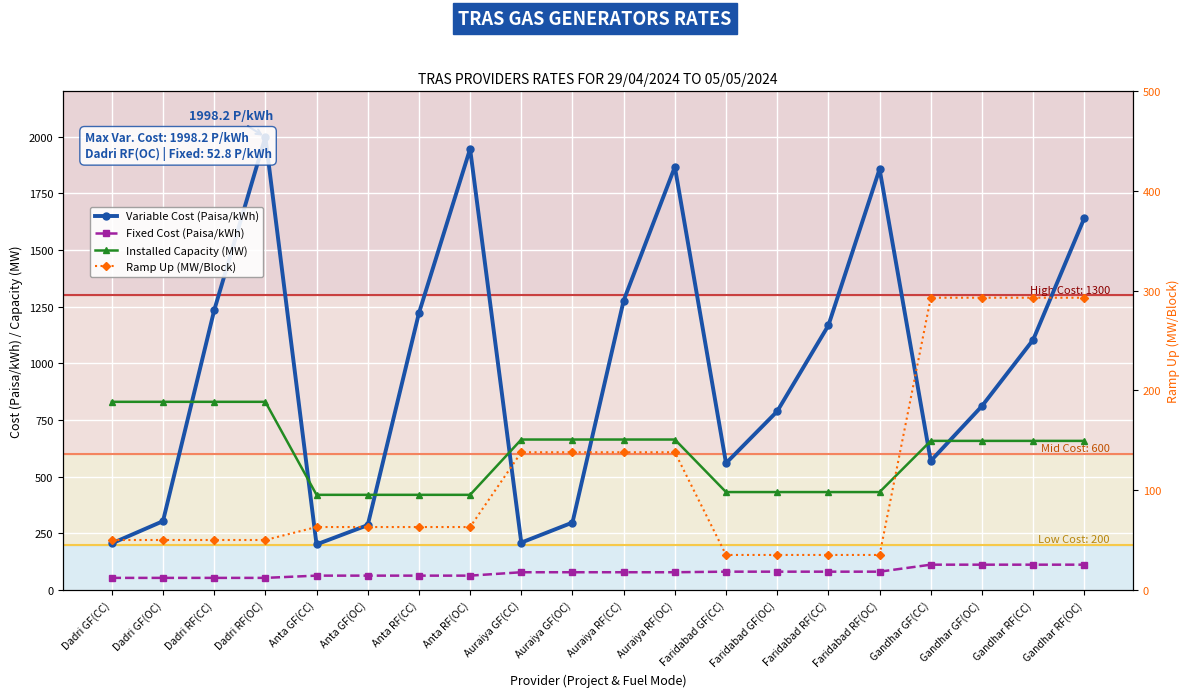

Where is Installed Capacity (MW) nearest to the value 624?

Gandhar GF(CC)